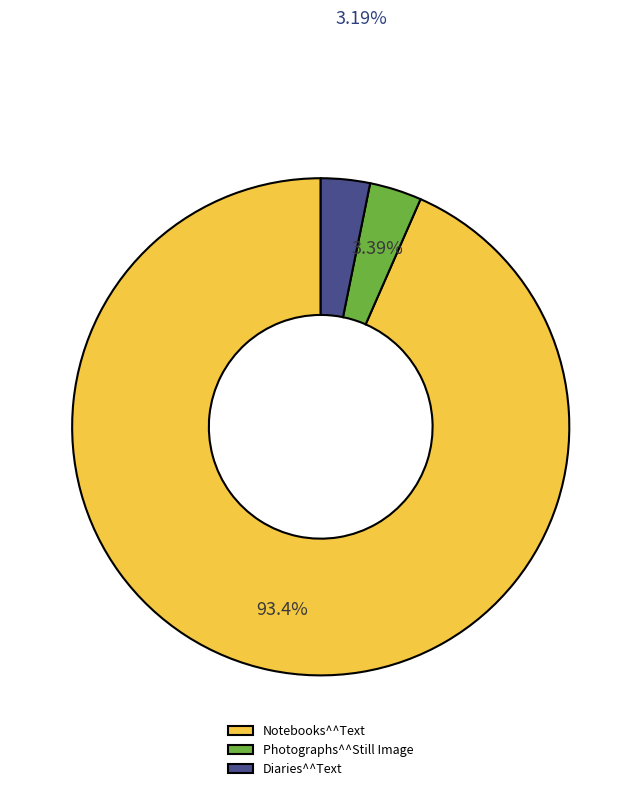

How many segments does this pie chart have?

3